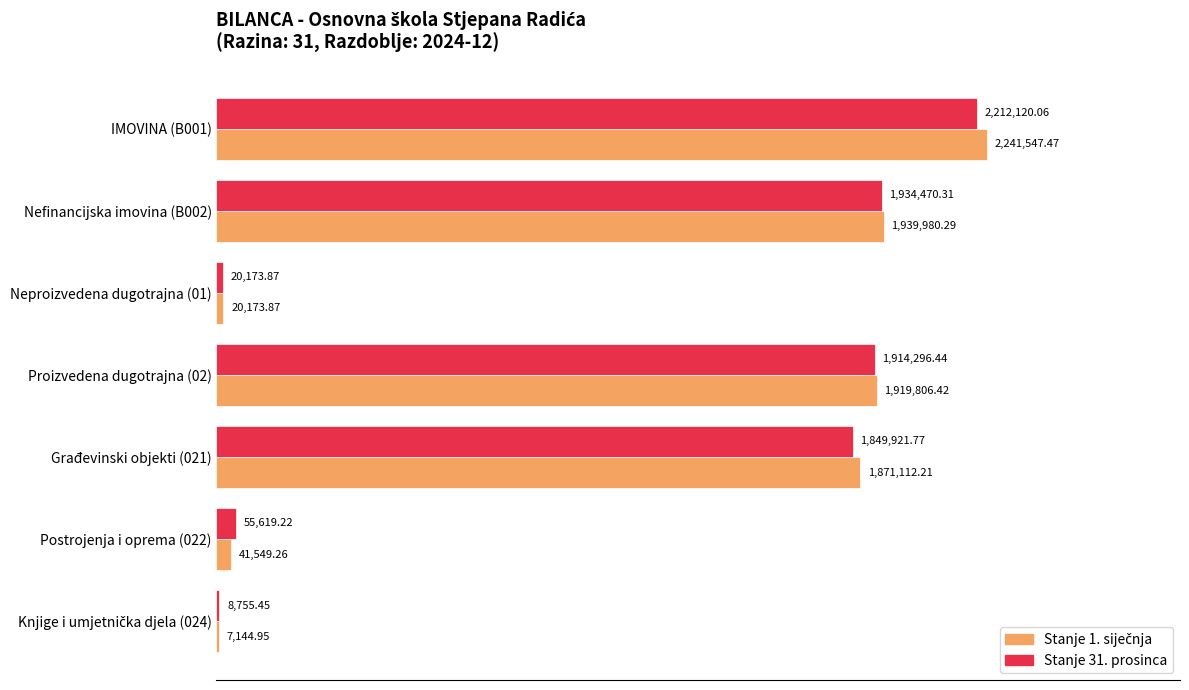

Reading right to left, what are all the values shown in this chart?

Stanje 1. siječnja: 7144.9	41549.3	1871112.2	1919806.4	20173.9	1939980.3	2241547.5
Stanje 31. prosinca: 8755.5	55619.2	1849921.8	1914296.4	20173.9	1934470.3	2212120.1